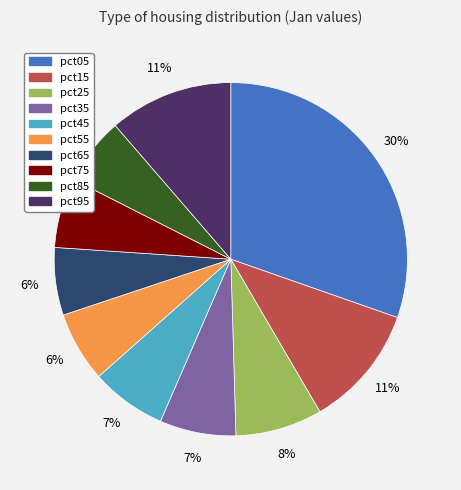

What is the ratio of the value at pct65 to the value at pct05?

0.2